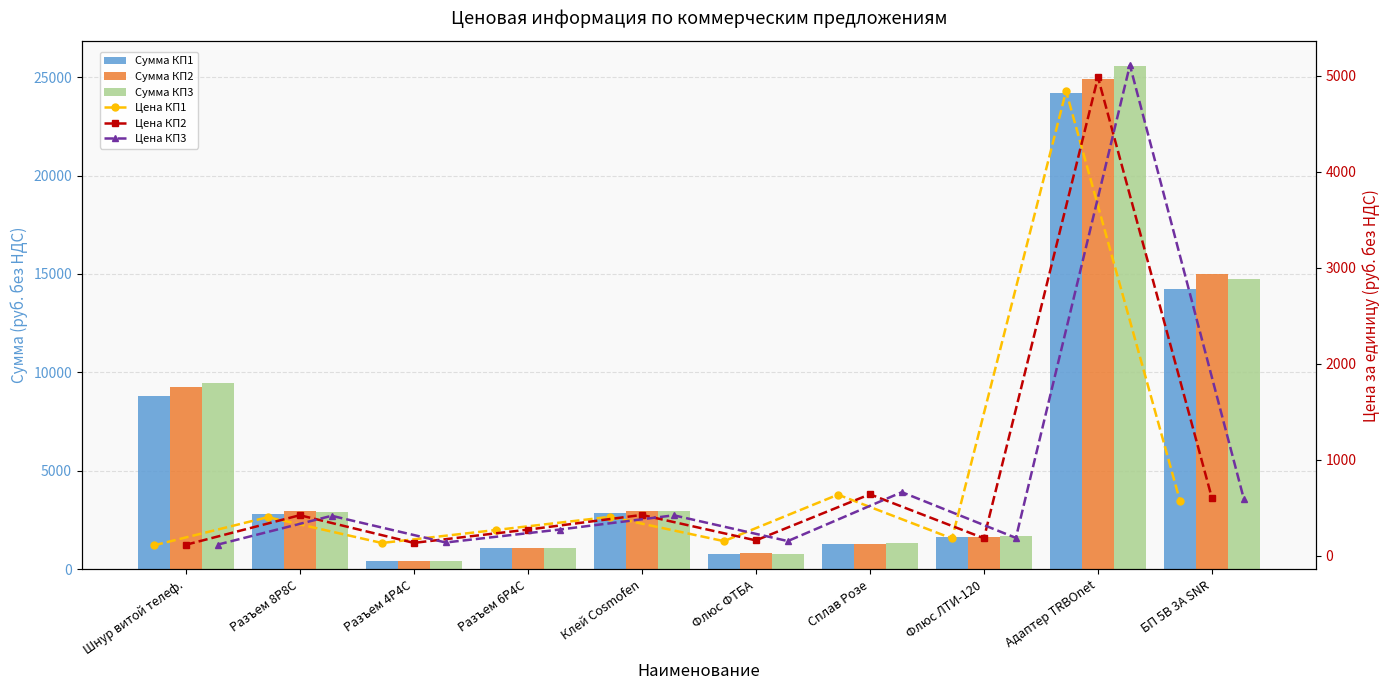

What are all the series names shown in the legend?

Сумма КП1, Сумма КП2, Сумма КП3, Цена КП1, Цена КП2, Цена КП3